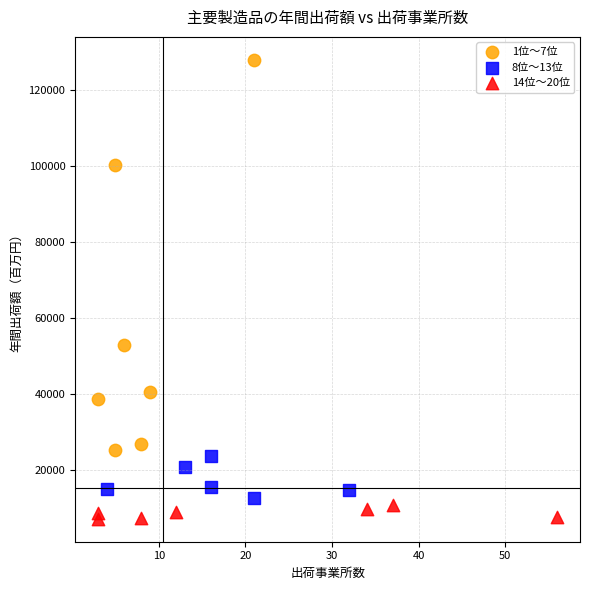

Which series has the widest spread of Y values?

1位〜7位